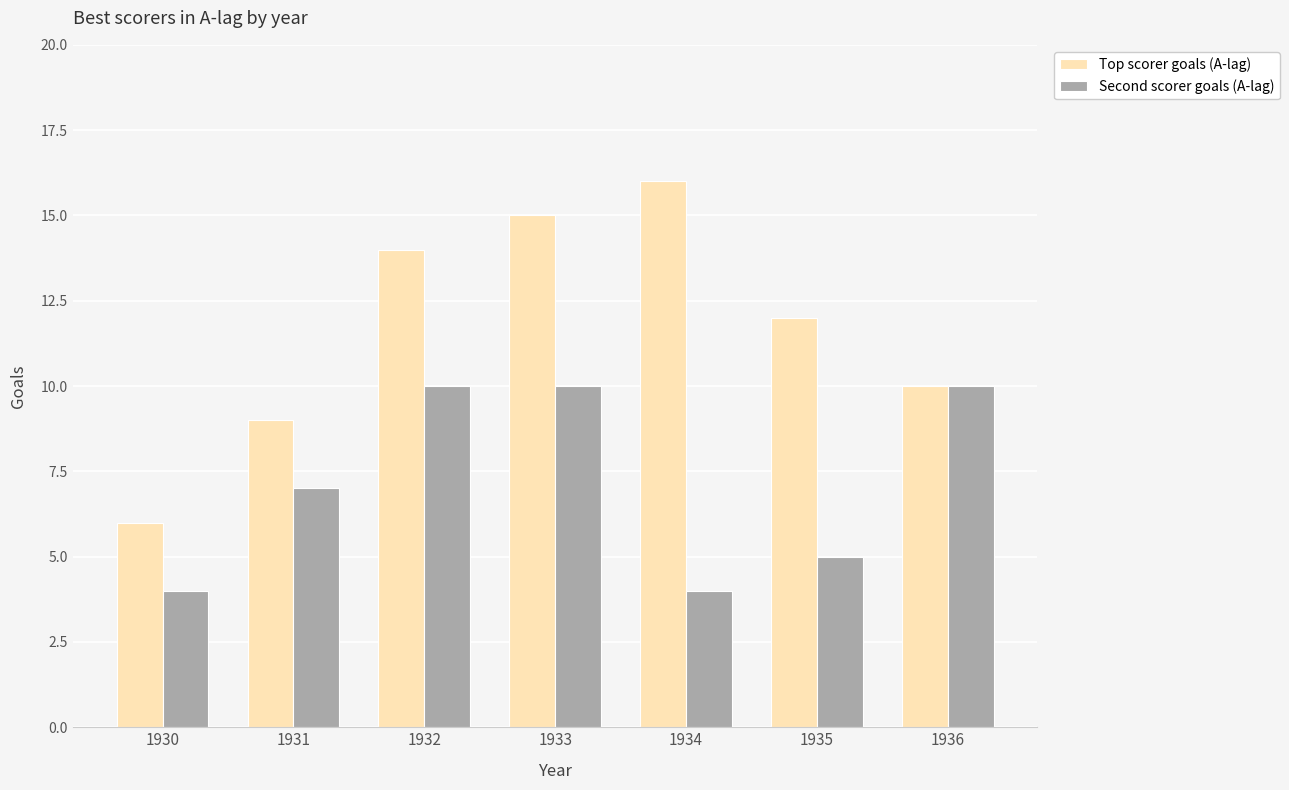

At which category is the sum across all series the highest?

1933